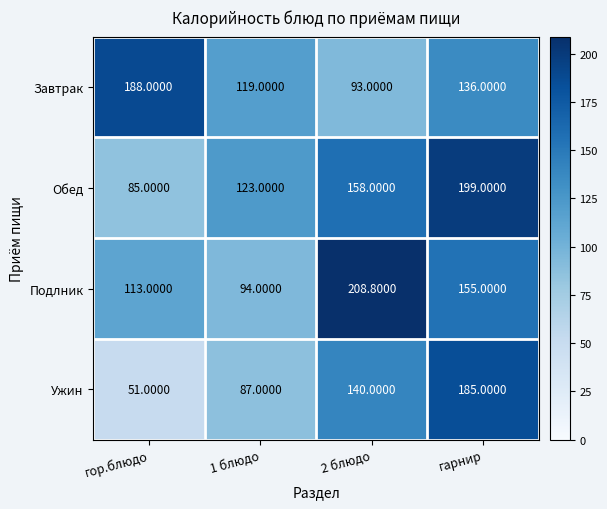

At which category is the sum across all series the highest?

гарнир